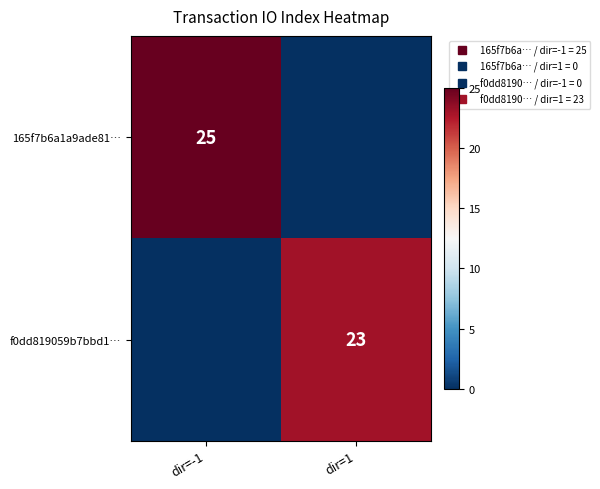

How many positive values does the 165f7b6a1a9ade81… series have?

1